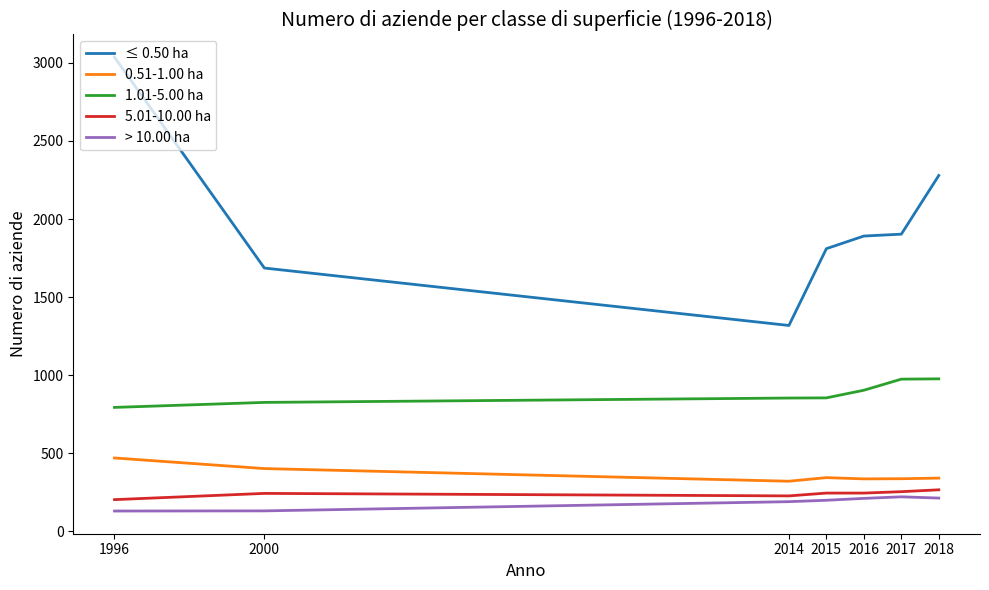

At which label is ≤ 0.50 ha closest to 2177?

2018